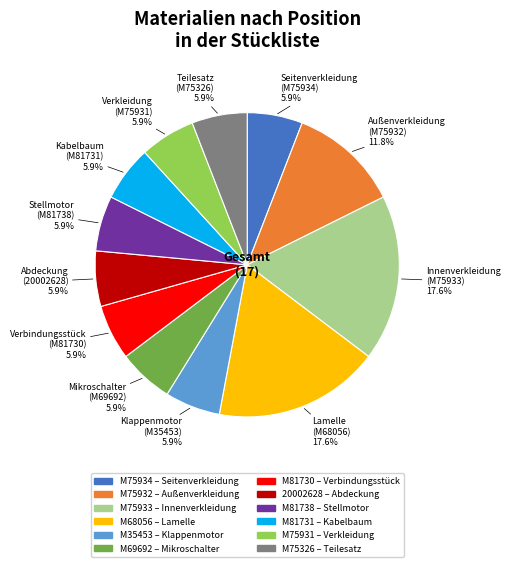

Approximately how many times larger is the value at M75932 compared to M35453?

2.0